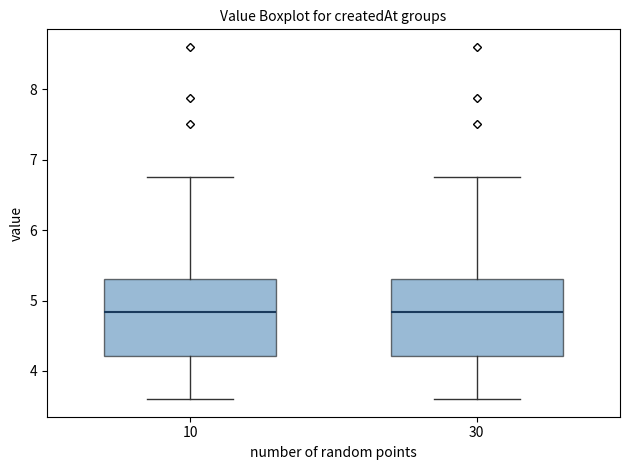

Where does the median line of the box at x = 10 sit on the y-axis? The values are not printed on the chart, so give them approximately, as read against the axis.

4.8